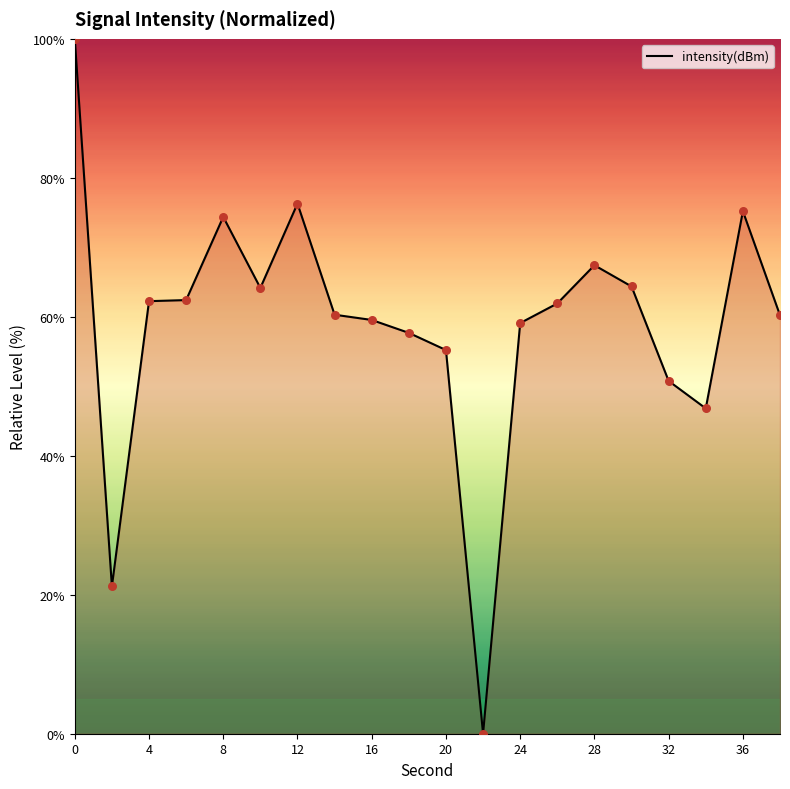

What is the maximum value shown in the chart?

100.0